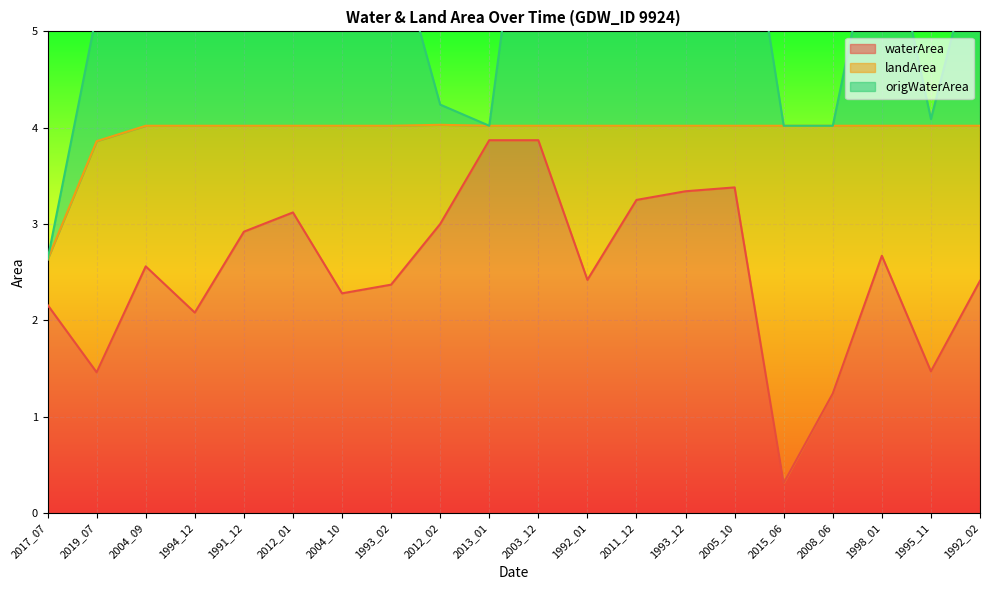

What is the label of the 5th point from the left?

1991_12